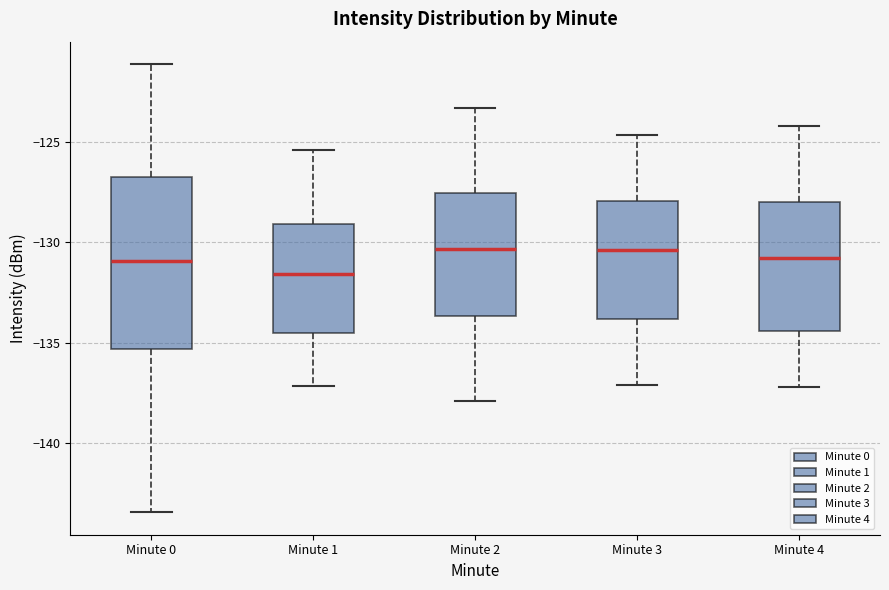

Reading left to right, read every box against the y-axis: the position of its median line, the range the box covers, and the ends of its whiskers. The values are not printed on the chart, so give them approximately, as read against the axis.

Minute 0: median -131.0, box -135.5 to -127.0, whiskers -143.5 to -121.0
Minute 1: median -131.5, box -134.5 to -129.0, whiskers -137.0 to -125.5
Minute 2: median -130.5, box -133.5 to -127.5, whiskers -138.0 to -123.5
Minute 3: median -130.5, box -134.0 to -128.0, whiskers -137.0 to -124.5
Minute 4: median -131.0, box -134.5 to -128.0, whiskers -137.0 to -124.0